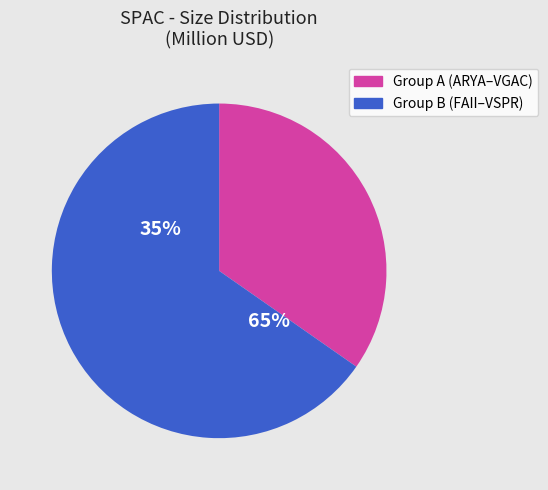

Combined, do VSPR and CMLF account for over 50%?

No